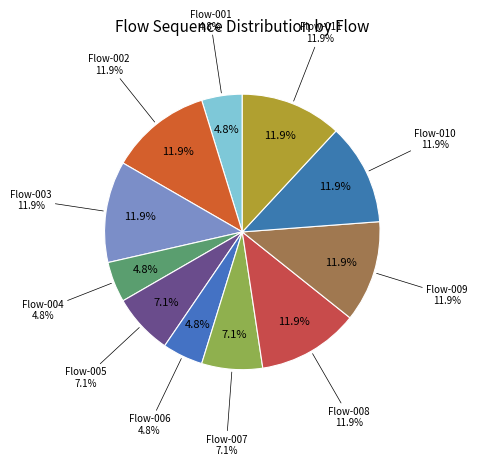

To the nearest percent, what portion does C2MO 3.1.1.1-008 represent?

12%